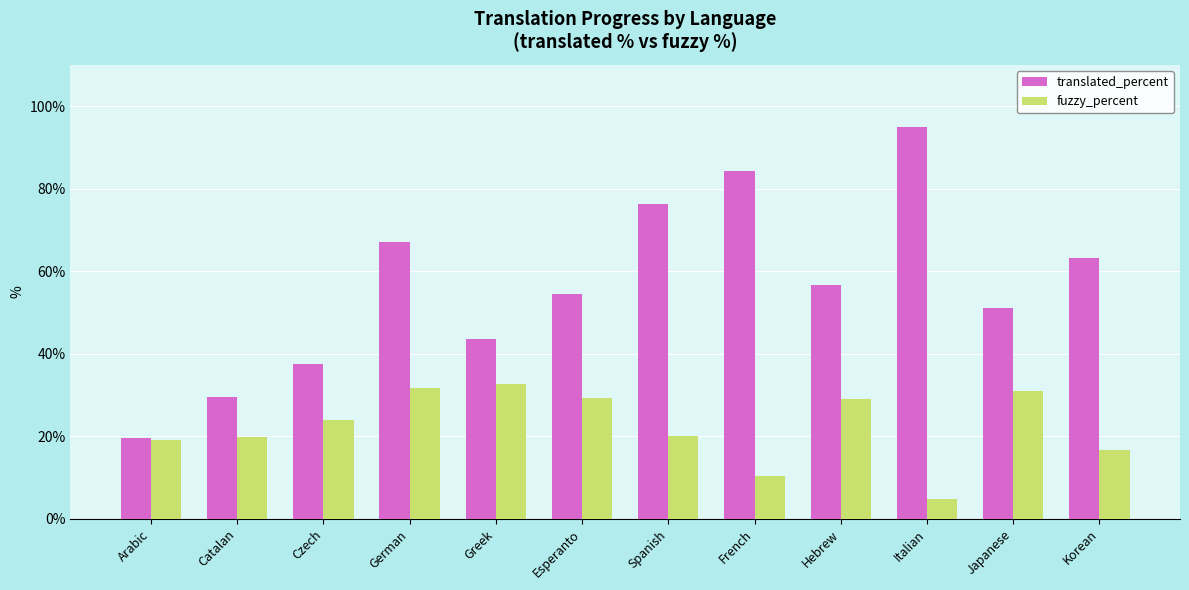

What is the difference between the fuzzy_percent values at Italian and Esperanto?

24.4